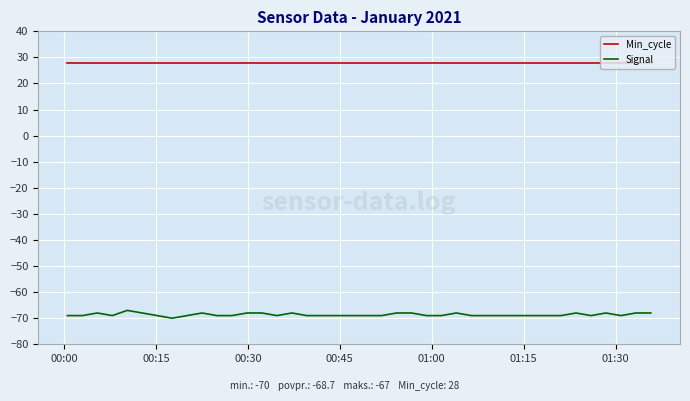

Which series has the largest total across all categories?

Min_cycle